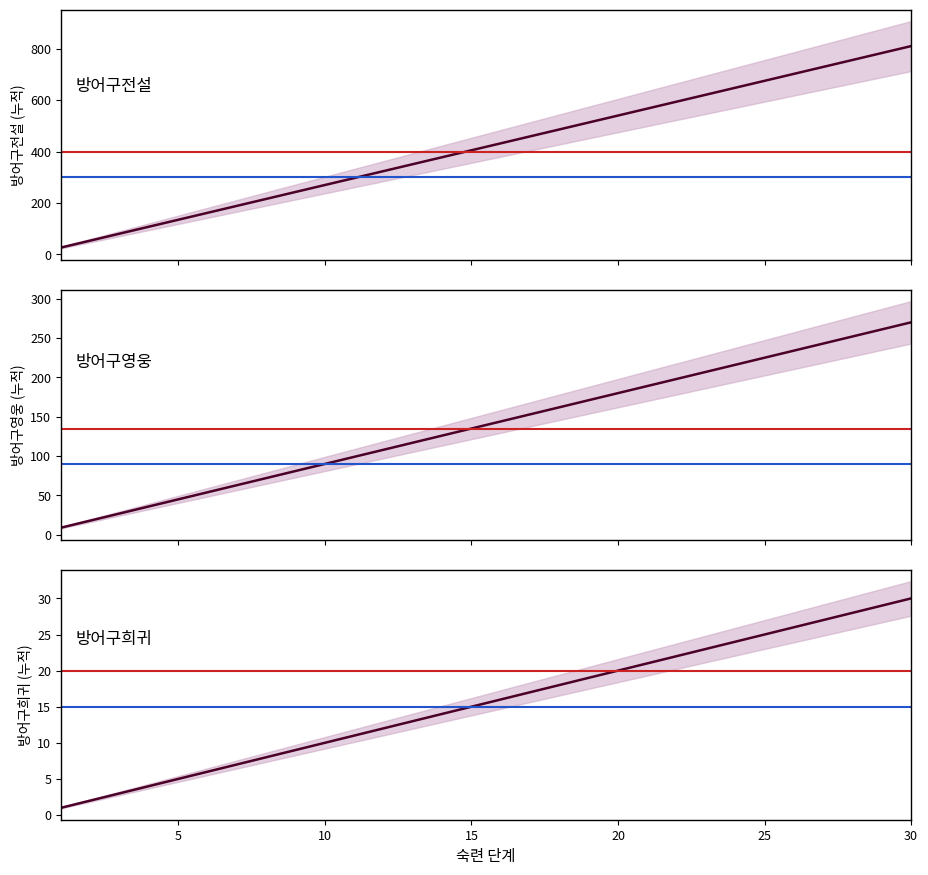

What is the average value of the 방어구영웅 series?

140